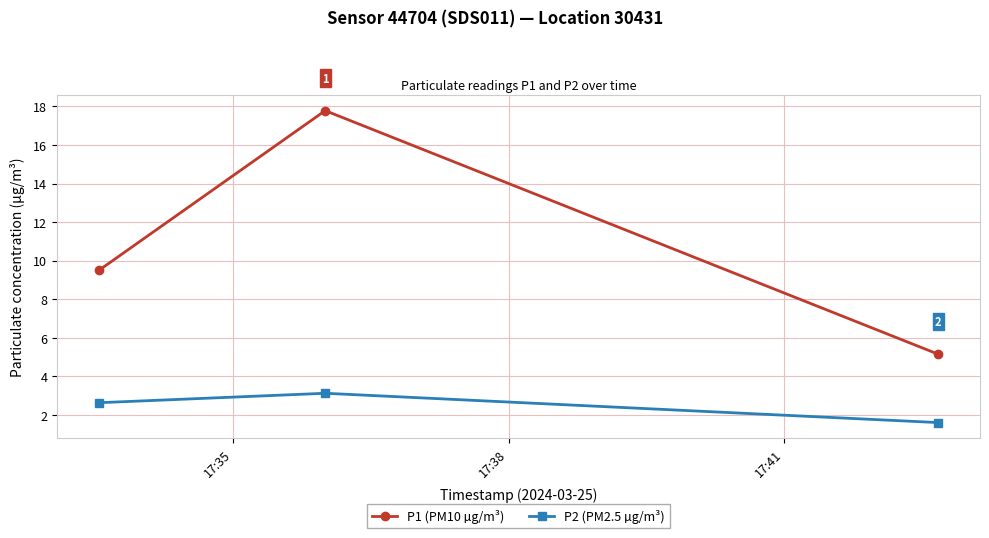

Which series has the largest range (max minus min)?

P1 (PM10 µg/m³)